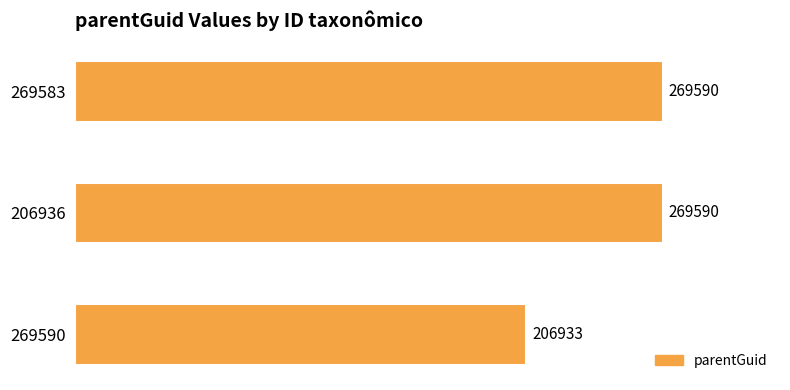

Reading bottom to top, transcribe all the data shown in this chart.

269590=206933	206936=269590	269583=269590